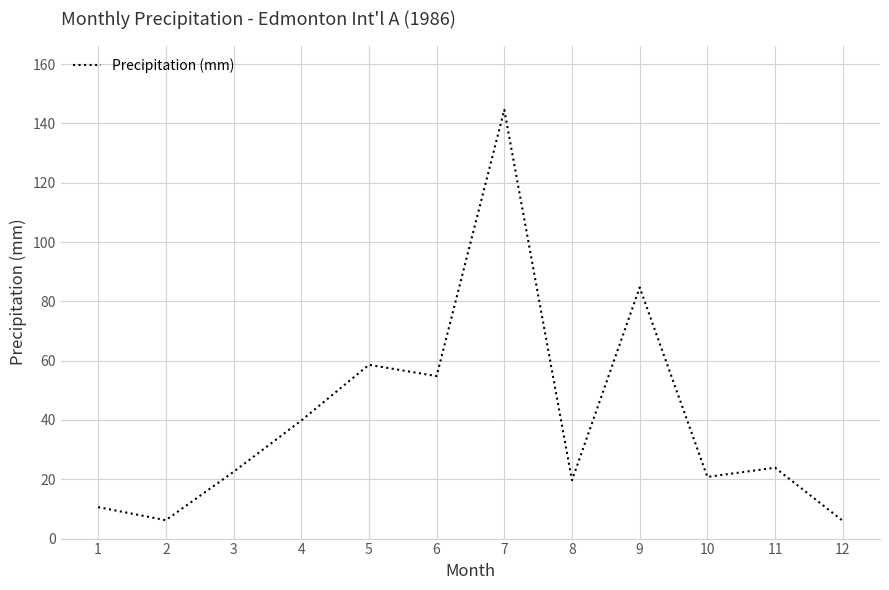

True or false: the data shows 39.8 at 4.

True